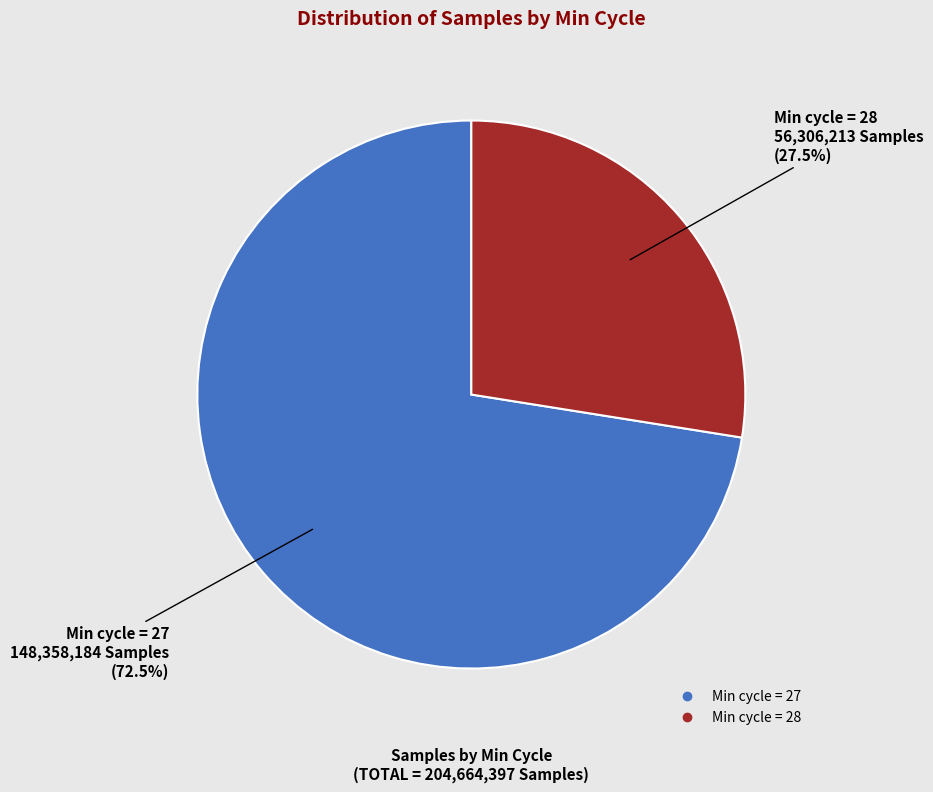

Does any single category account for the majority?

Yes